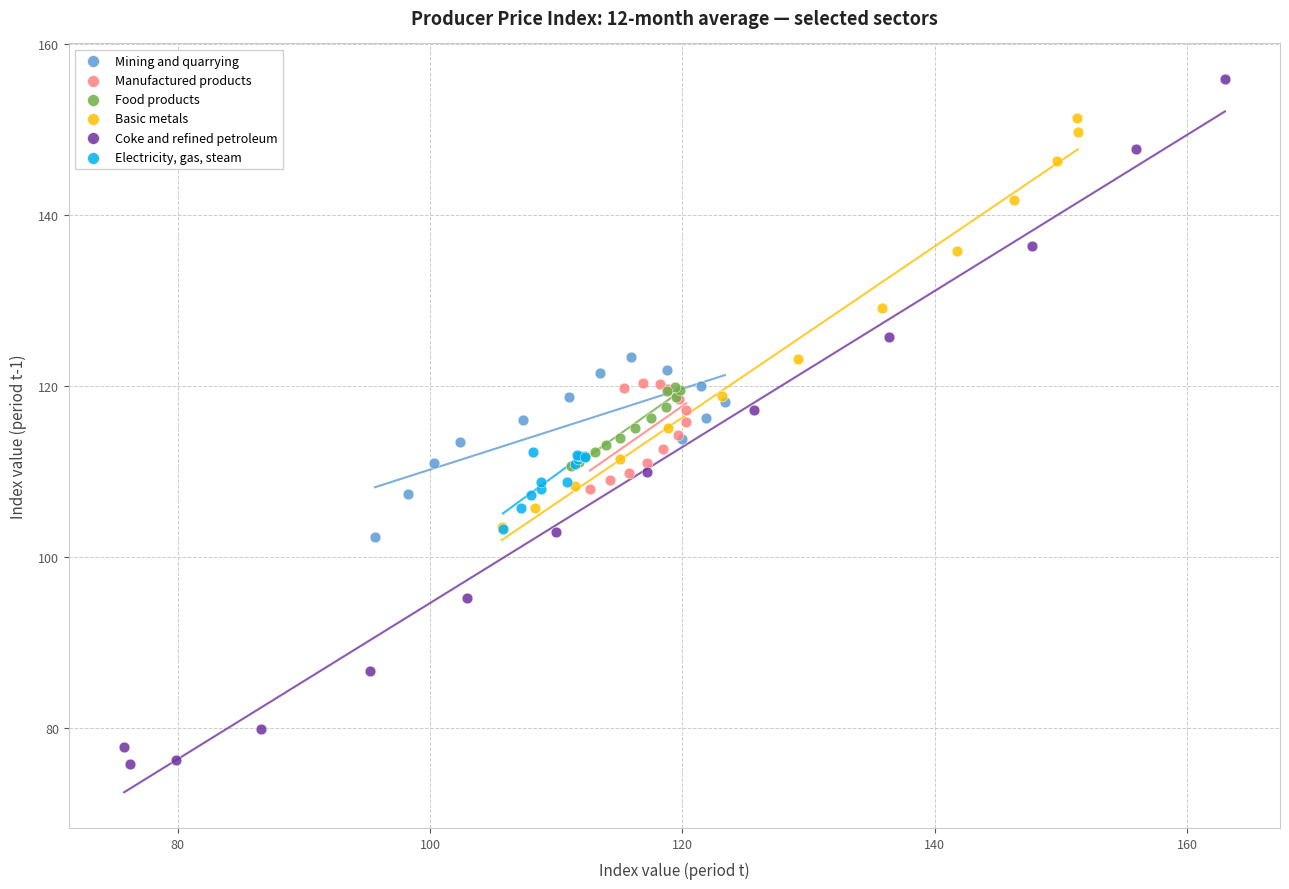

Which series has the widest spread of Y values?

Coke and refined petroleum